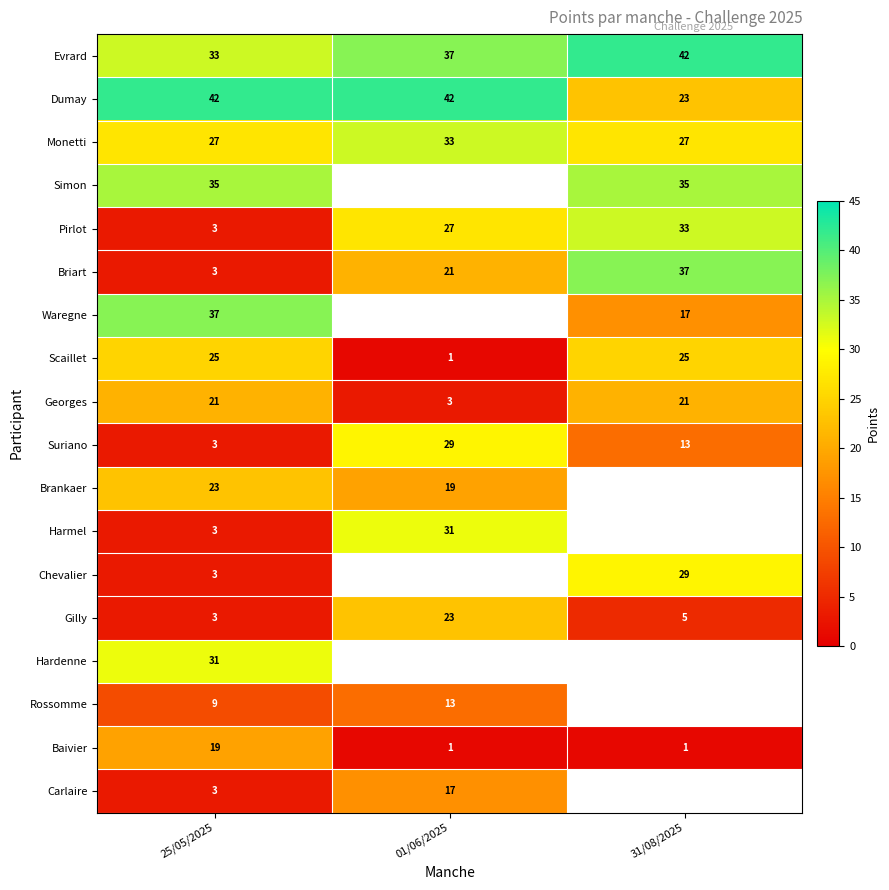

True or false: Gilly has a value of 23 at 01/06/2025.

True